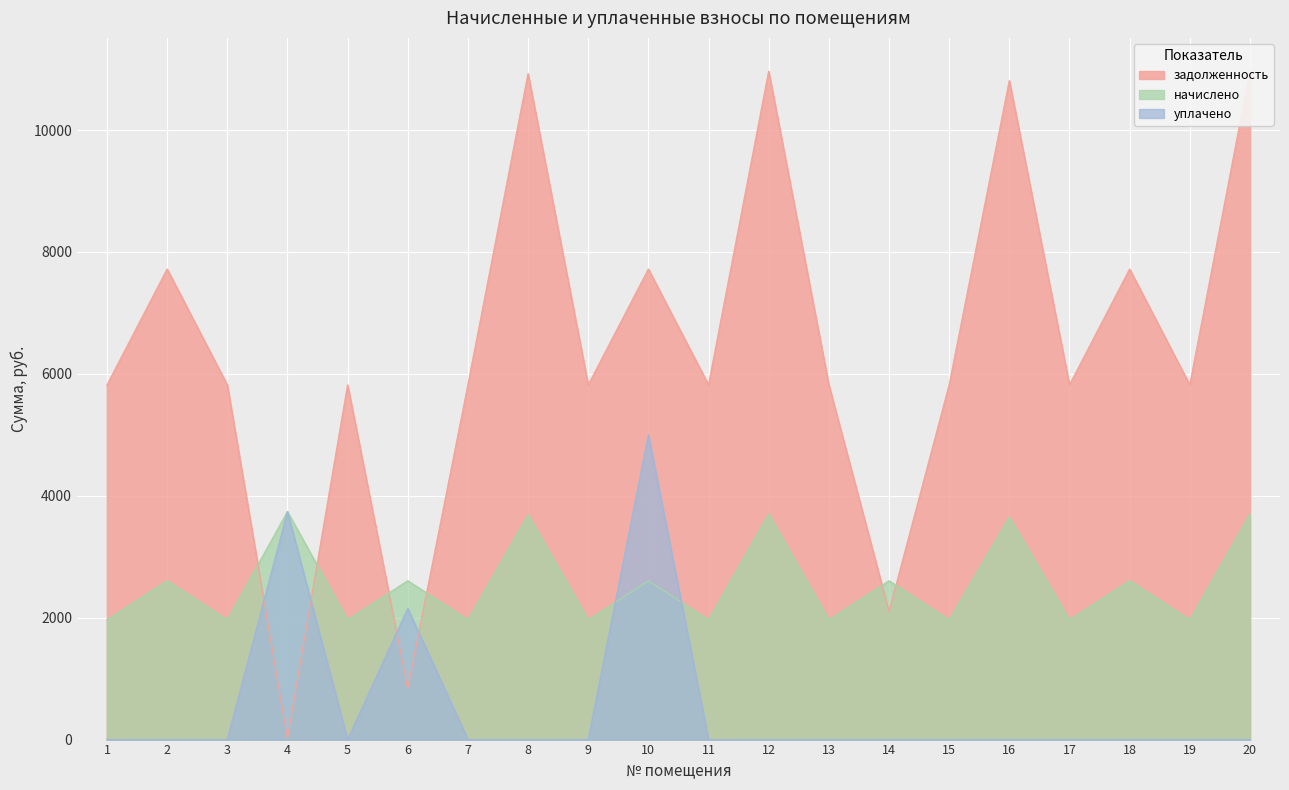

True or false: уплачено and начислено cross at least once.

True